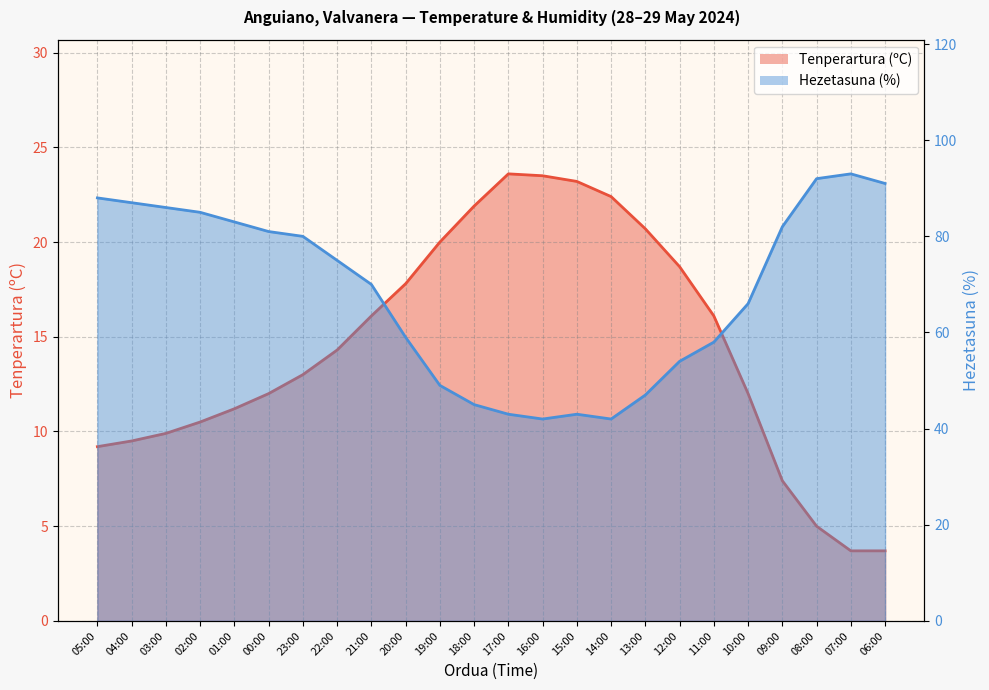

Reading right to left, what are all the values shown in this chart?

Tenperartura (ºC): 3.7	3.7	5.0	7.4	12.0	16.1	18.7	20.7	22.4	23.2	23.5	23.6	21.9	20.0	17.8	16.1	14.3	13.0	12.0	11.2	10.5	9.9	9.5	9.2
Hezetasuna (%): 91.0	93.0	92.0	82.0	66.0	58.0	54.0	47.0	42.0	43.0	42.0	43.0	45.0	49.0	59.0	70.0	75.0	80.0	81.0	83.0	85.0	86.0	87.0	88.0